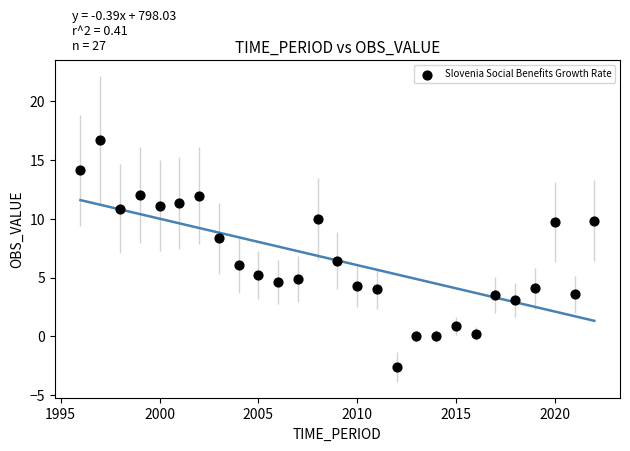

What Y value in the scatter plot is closest to 7?

6.4